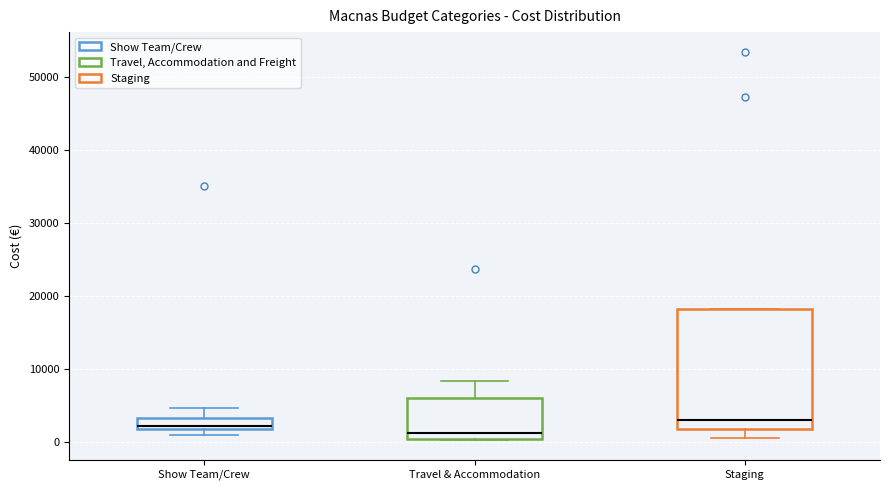

Comparing the boxes themselves (not the whiskers), which one is the tallest?

Staging